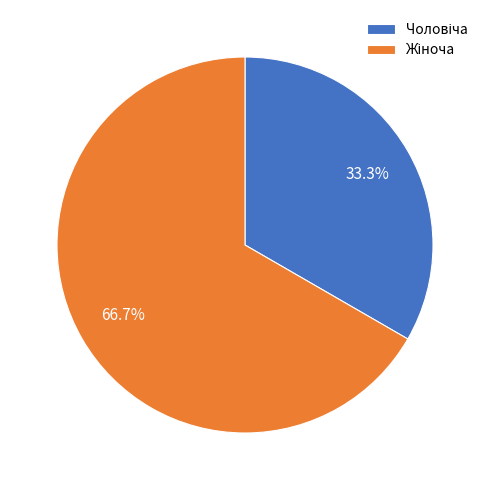

Is there any slice that represents more than half of the pie?

Yes